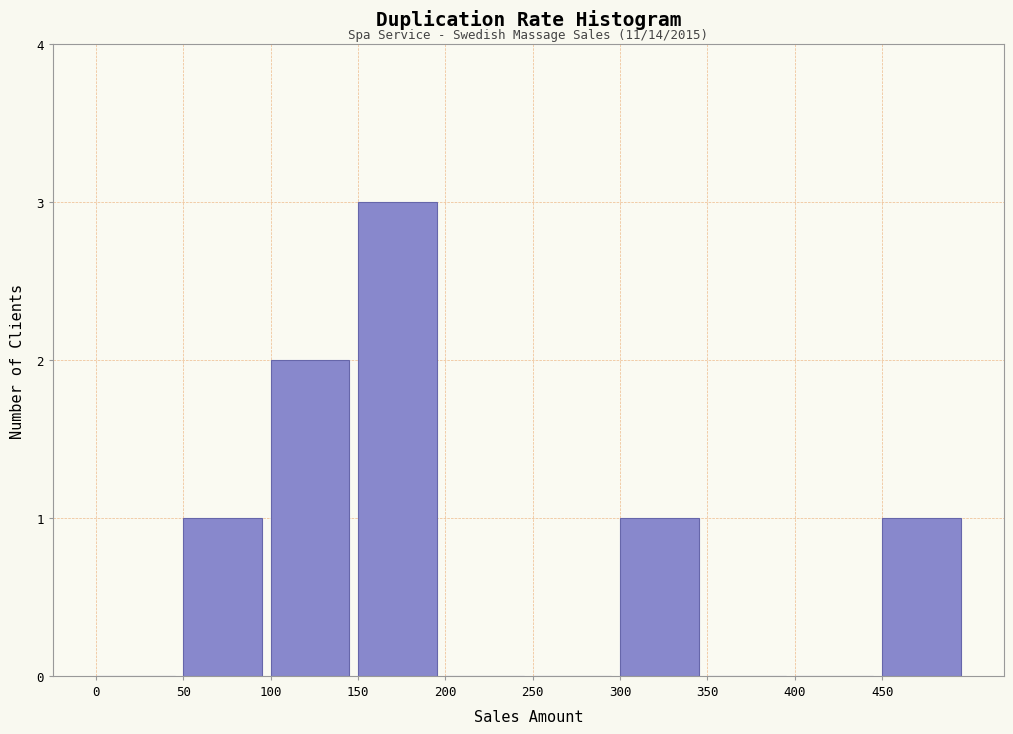

Which range on the x-axis has the tallest bar?

150 to 200